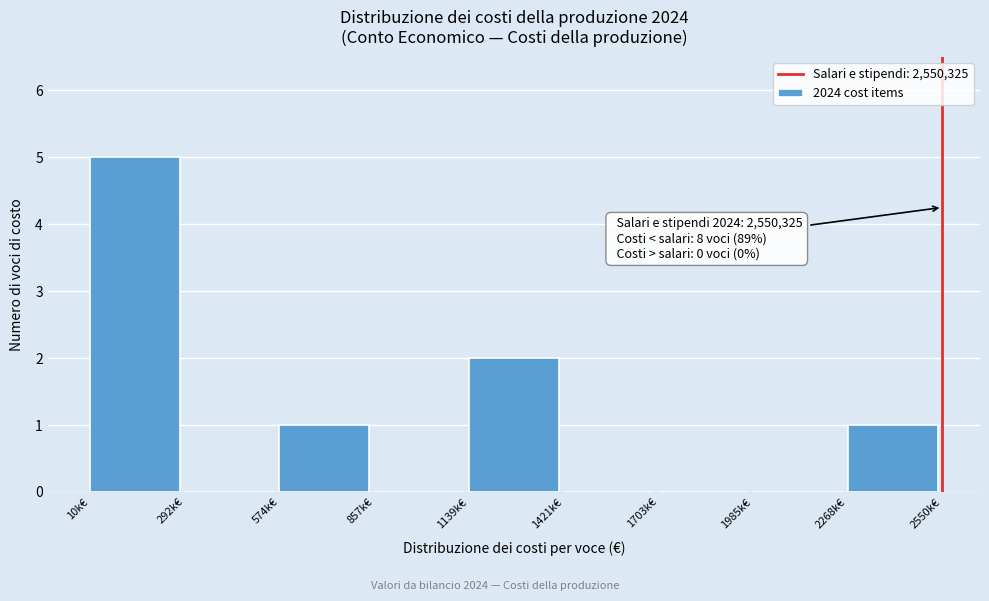

Reading left to right, transcribe all the data shown in this chart.

10k€=5	292k€=0	574k€=1	857k€=0	1139k€=2	1421k€=0	1703k€=0	1985k€=0	2268k€=1